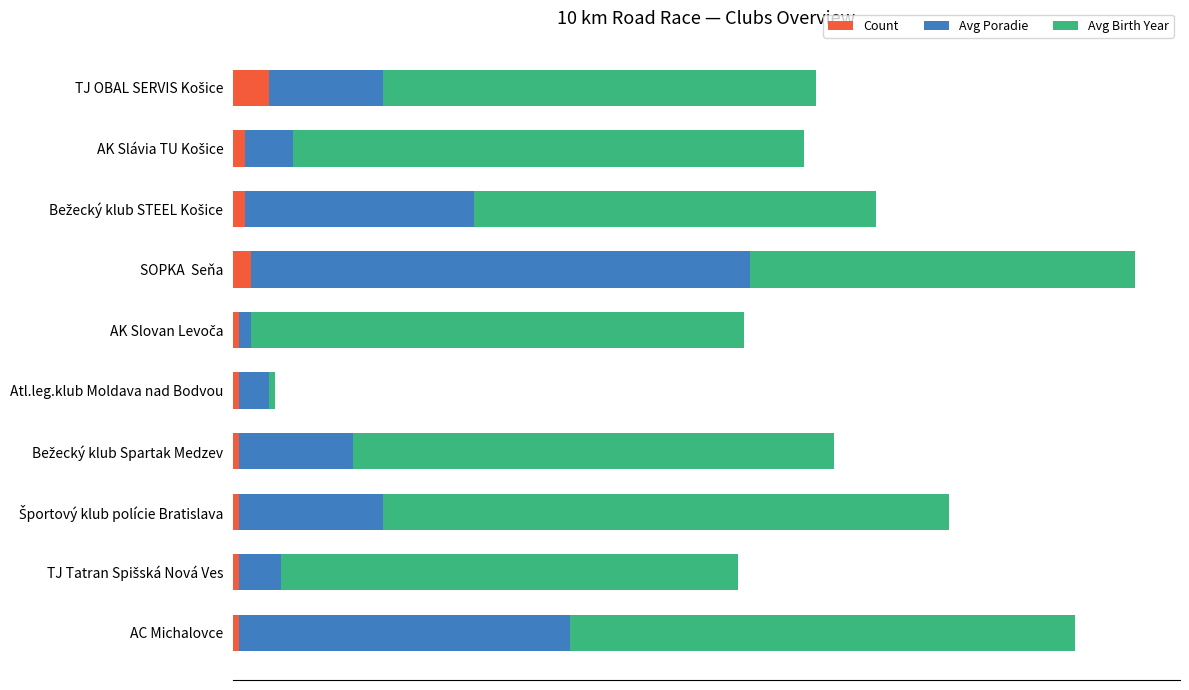

What are all the series names shown in the legend?

Count, Avg Poradie, Avg Birth Year